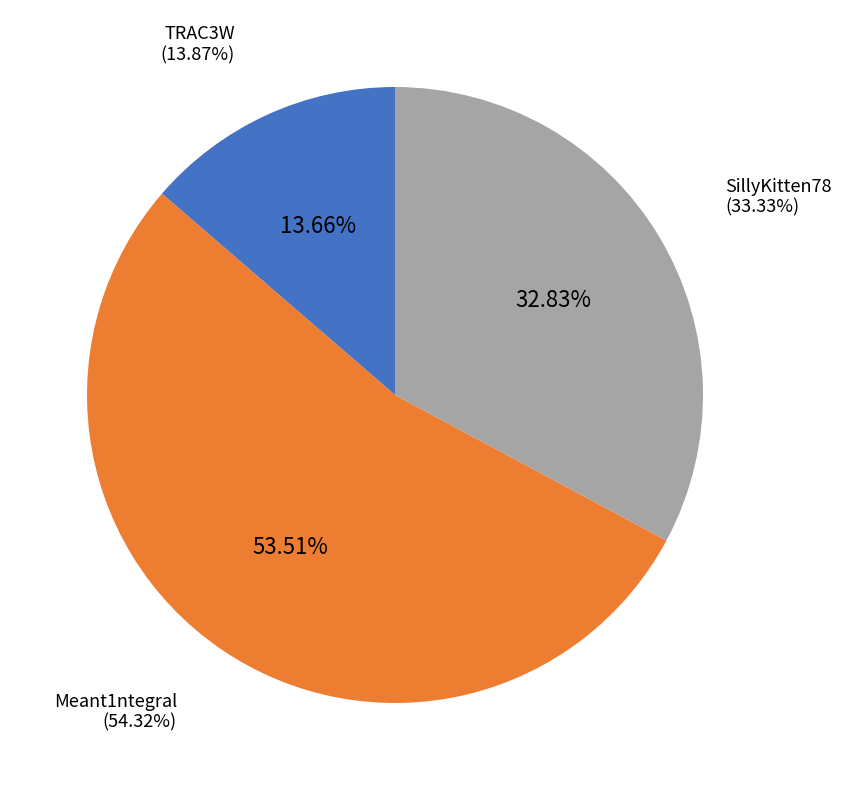

How many slices are in this pie chart?

3